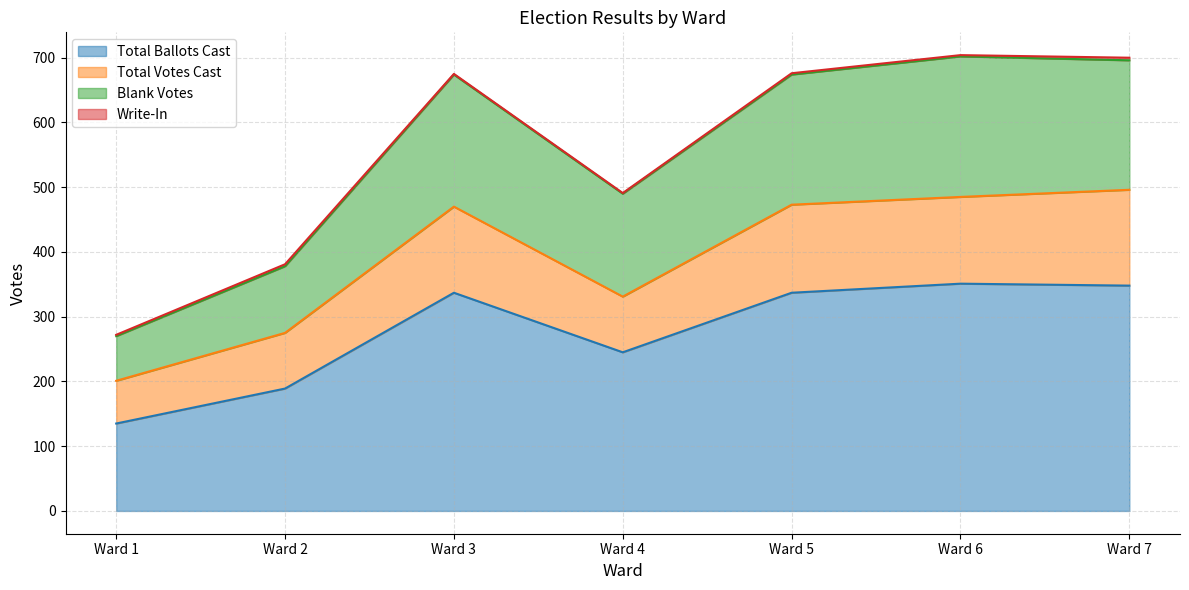

What is the highest value of the Total Ballots Cast series?

351